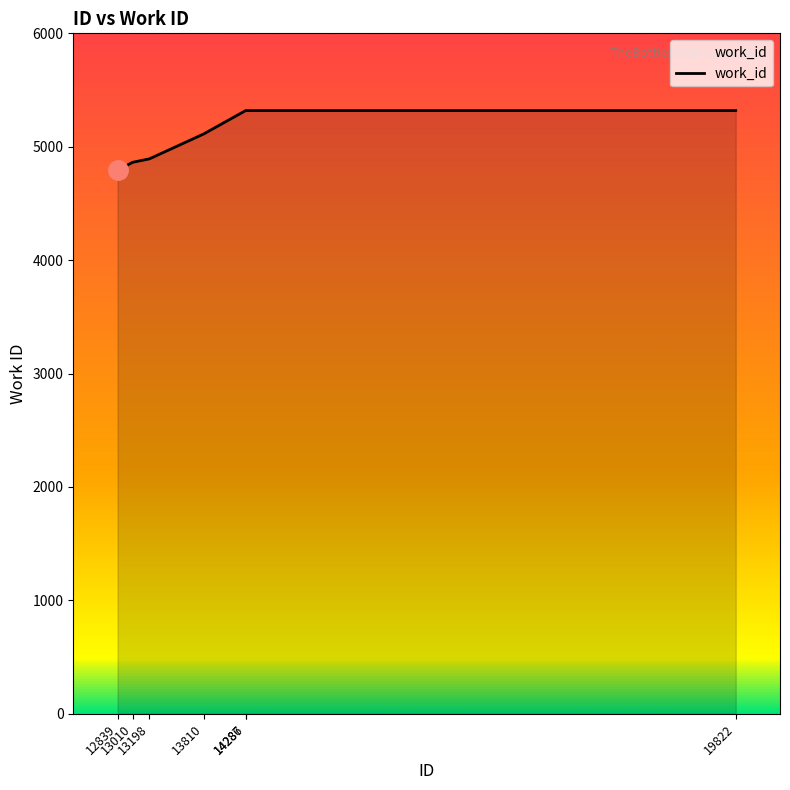

What is the maximum value shown in the chart?

5319